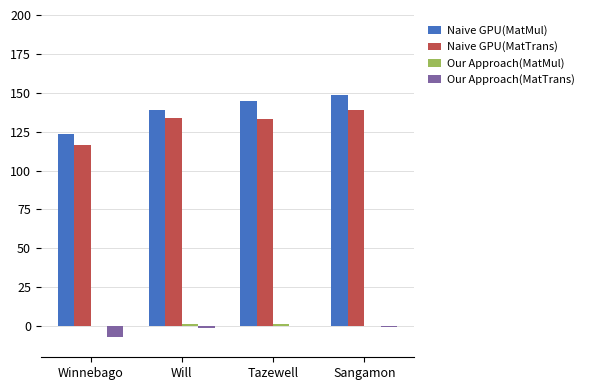

True or false: Naive GPU(MatTrans) has a value of 116.2 at Winnebago.

True